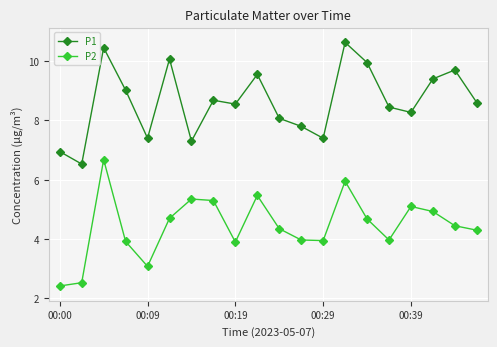

What is the minimum value for P1?

6.5